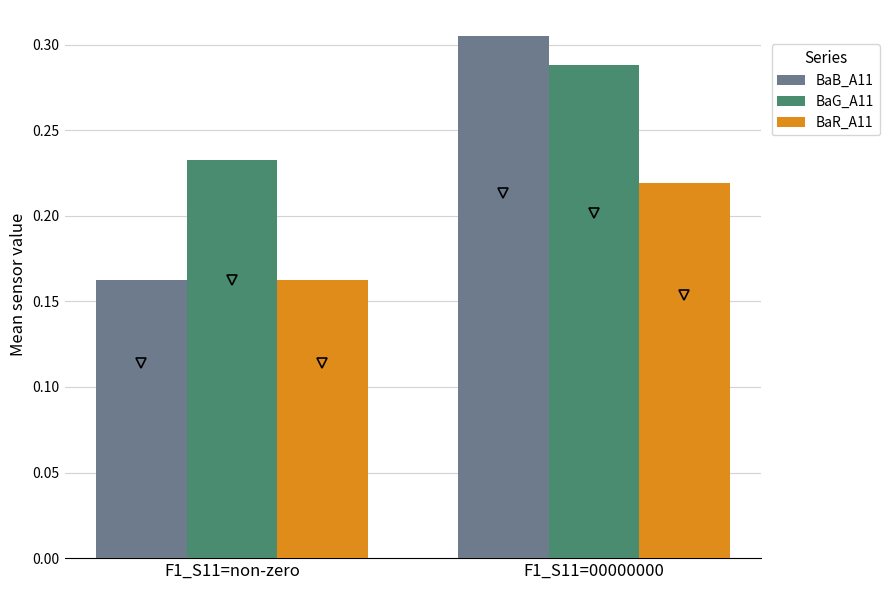

What is the sum of the BaR_A11 values at F1_S11=00000000 and F1_S11=non-zero?

0.4